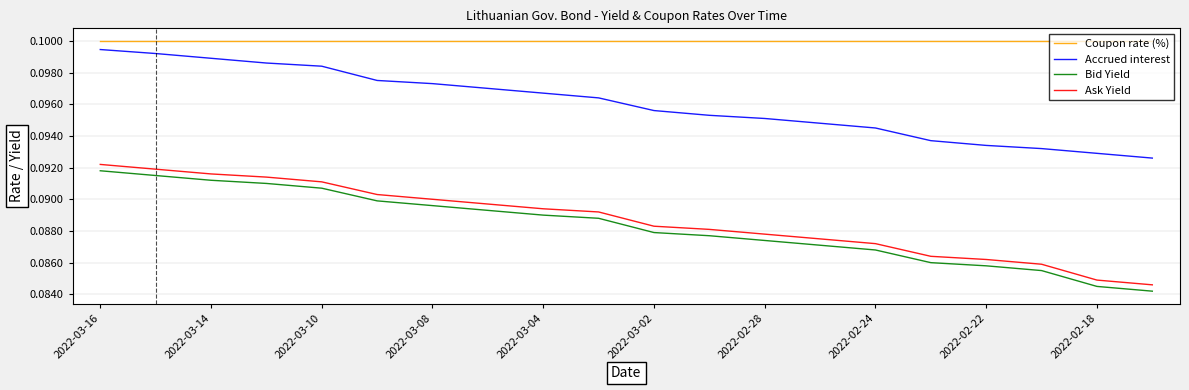

Which series has the largest total across all categories?

Coupon rate (%)